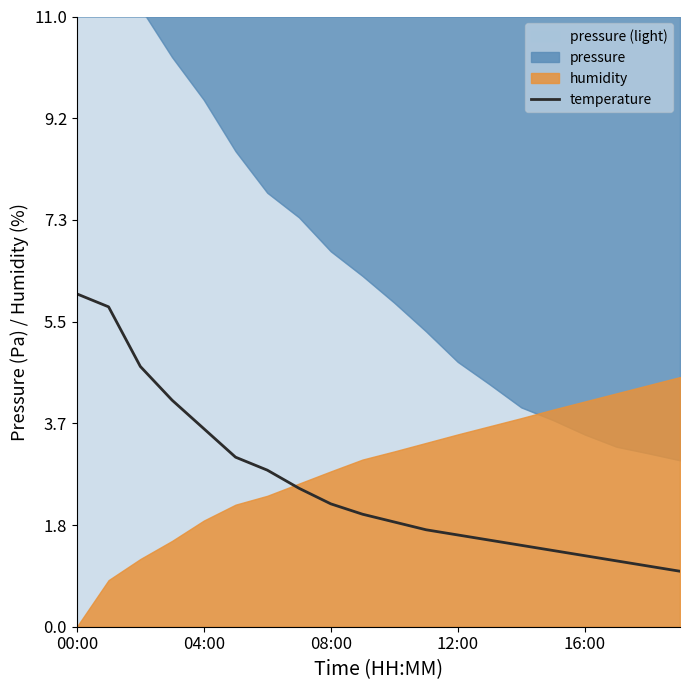

Which category has the highest value in the temperature series?

00:00